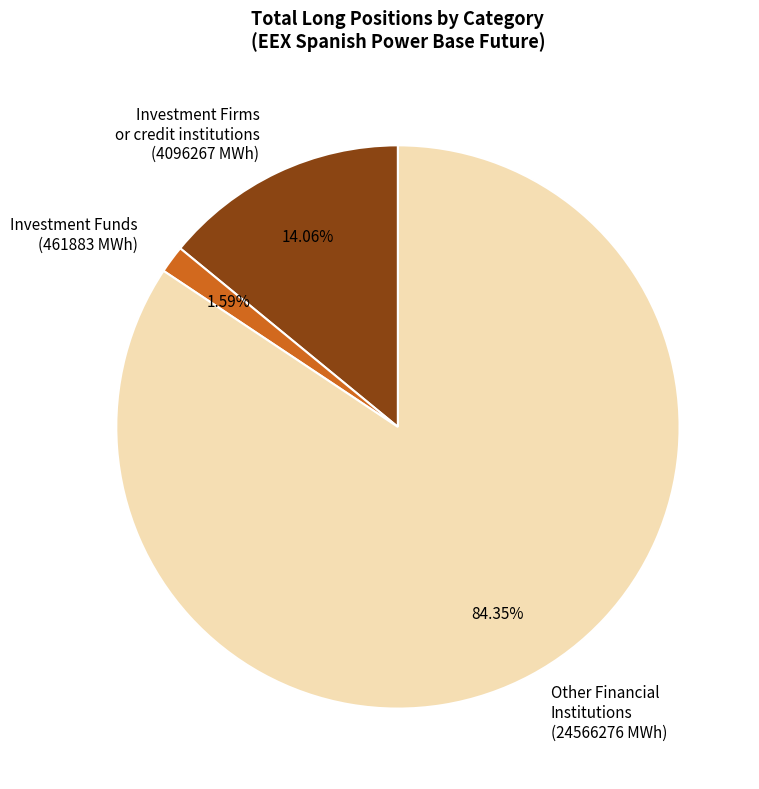

How many slices are in this pie chart?

3